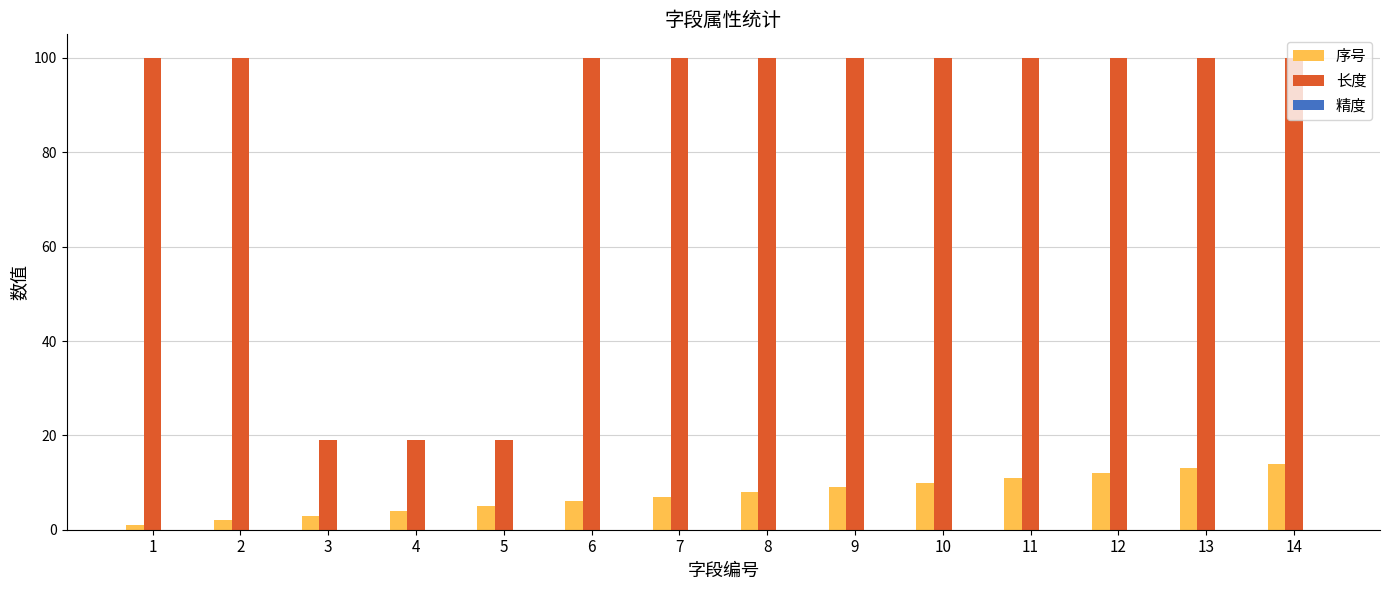

Which category has the highest value in the 序号 series?

14